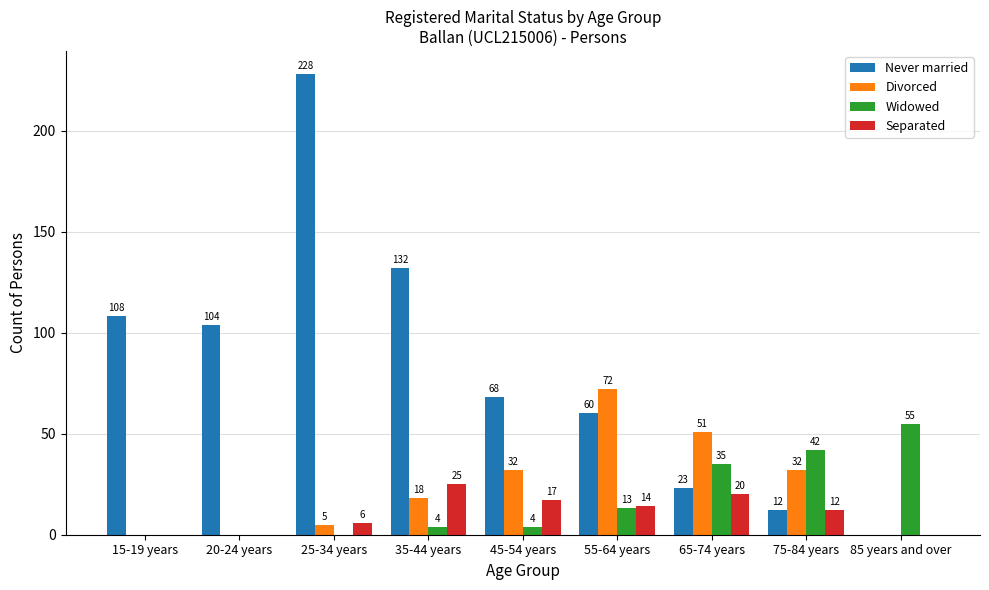

At which label does Never married reach its peak?

25-34 years